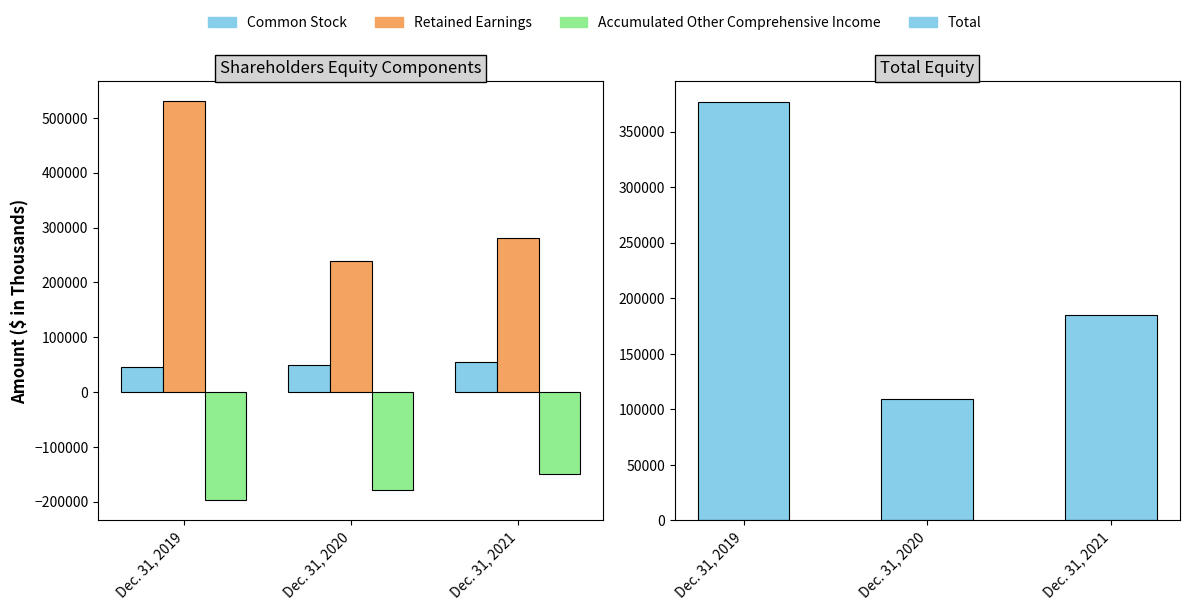

What is the average value of the Accumulated Other Comprehensive Income series?

-175186